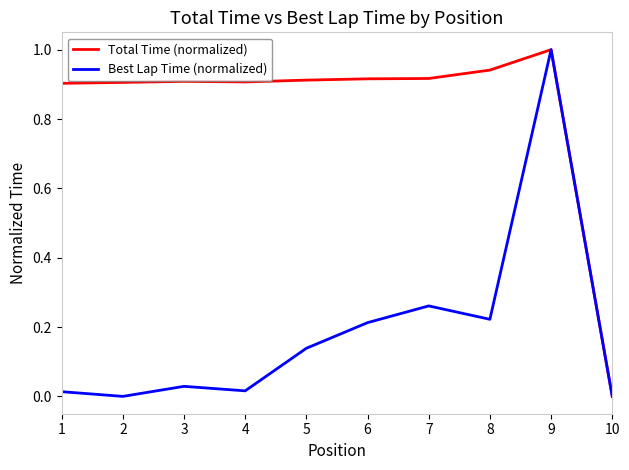

The value of Best Lap Time (normalized) at 2 is 0.0. True or false?

True